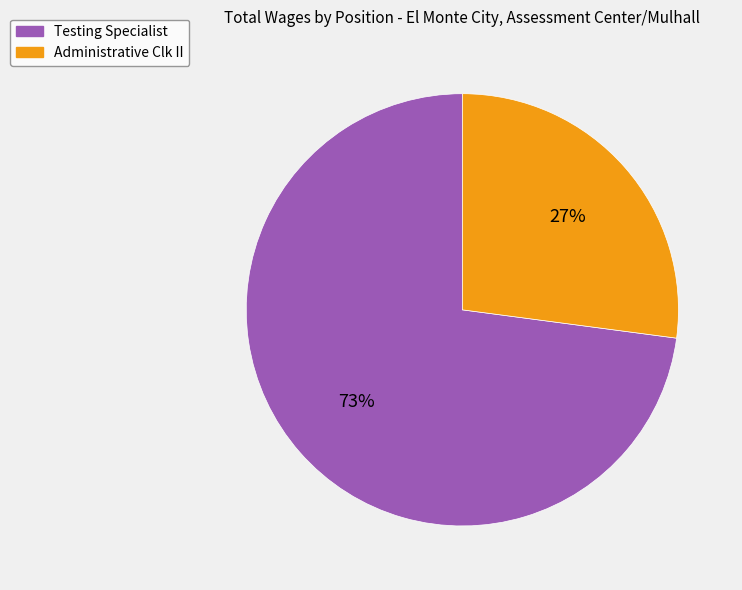

Which category has the smallest portion of the pie?

Administrative Clk II